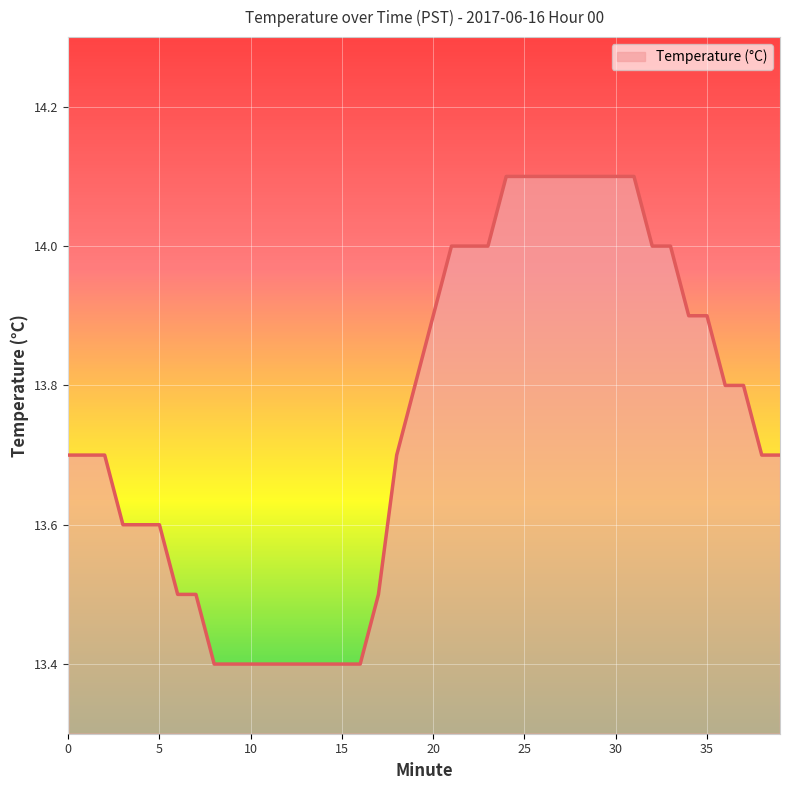

What is the smallest value displayed?

13.4